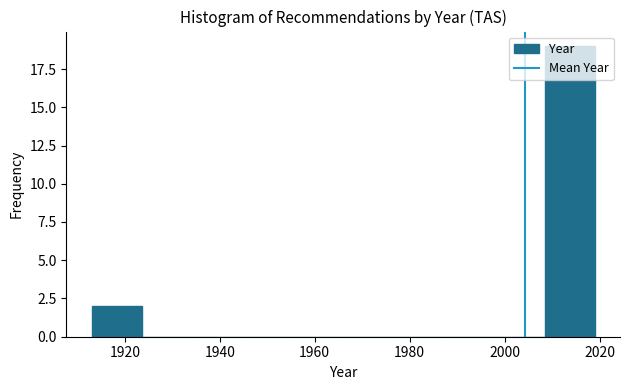

How tall is the bar that spans 1913.0 to 1923.6 on the x-axis? Neither the bar edges nor the heights are printed on the chart, so give them approximately, as read against the axes.

2